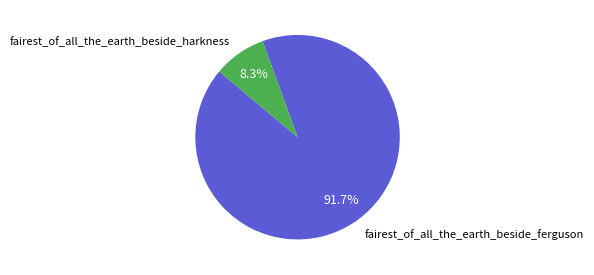

What is the total percentage of fairest_of_all_the_earth_beside_harkness and fairest_of_all_the_earth_beside_ferguson?

100.0%